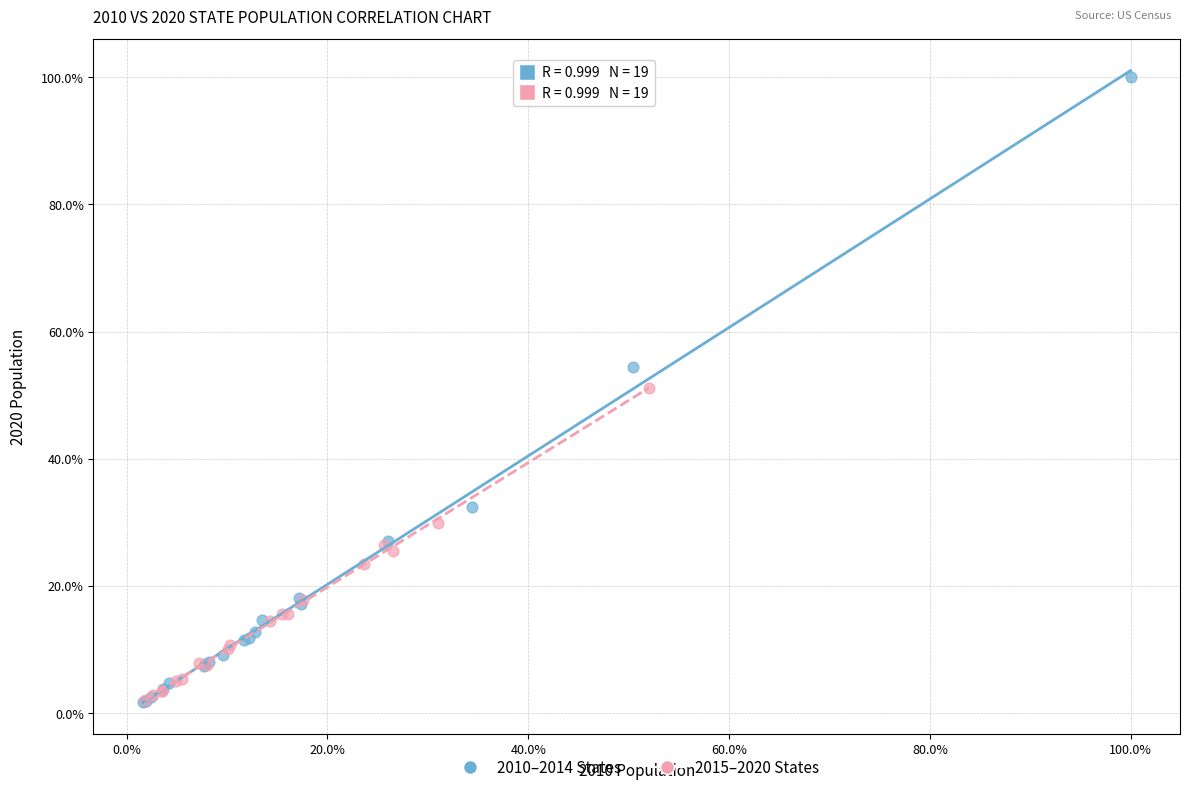

What are all the series names shown in the legend?

2010–2014 States, 2015–2020 States